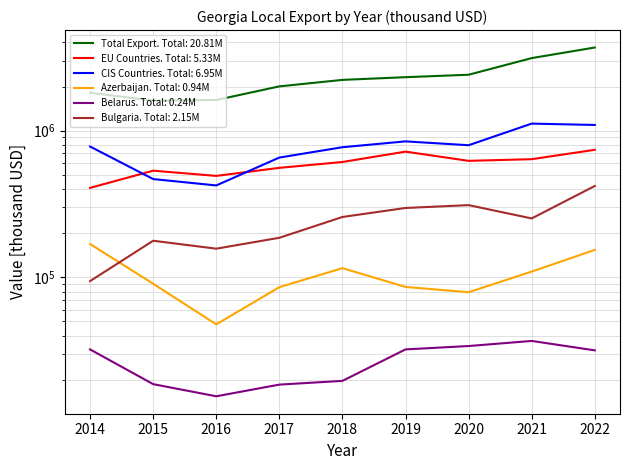

At which label does Total Export first exceed 2221564?

2018